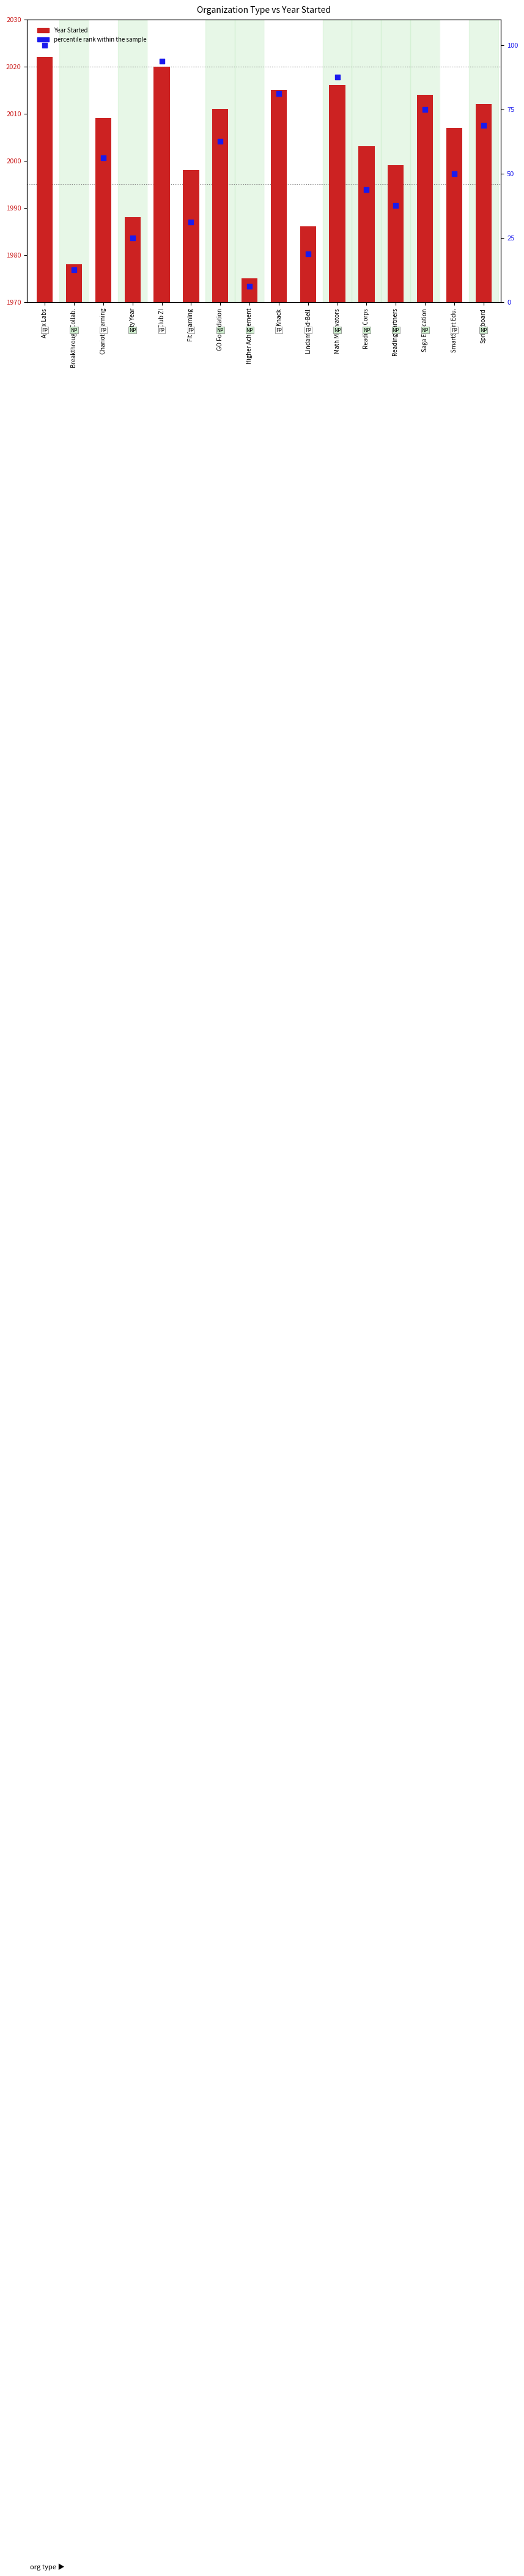

At how many categories does at least one series exceed 47?

9